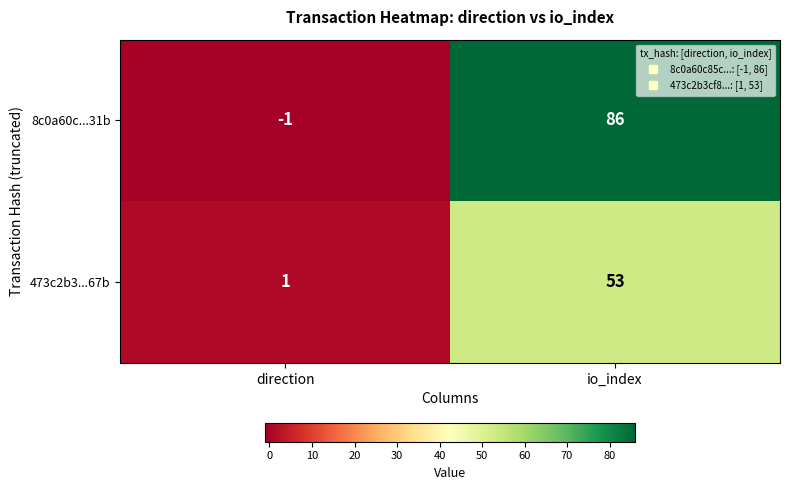

What is the total value across all series at io_index?

139